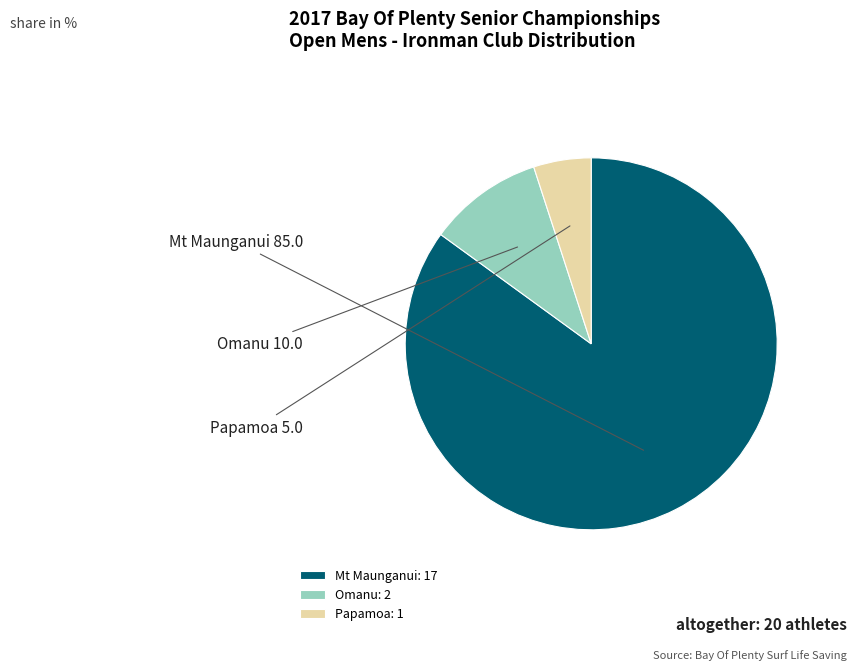

Between Omanu and Papamoa, which is larger?

Omanu